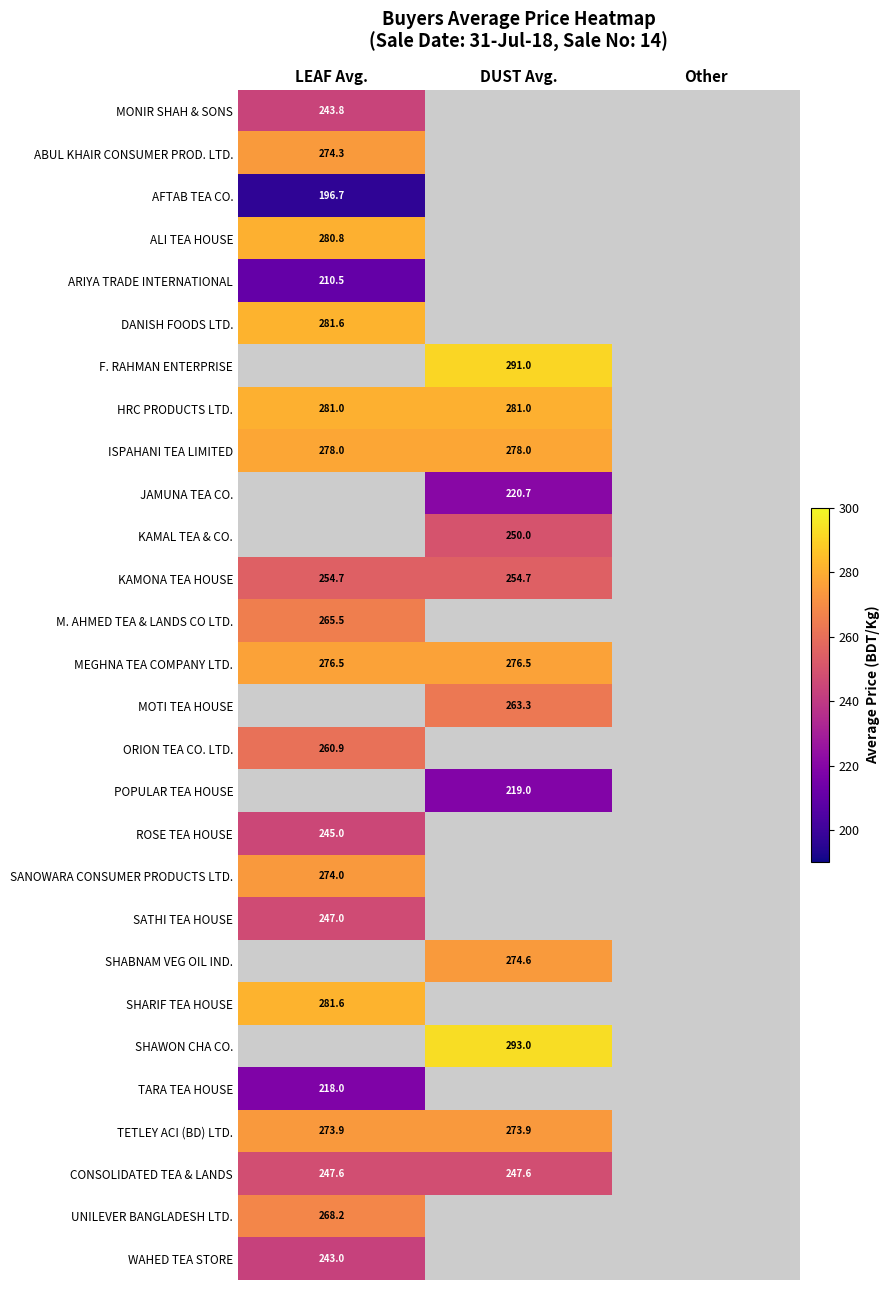

At which category does the chart reach its peak across all series?

DUST Avg.